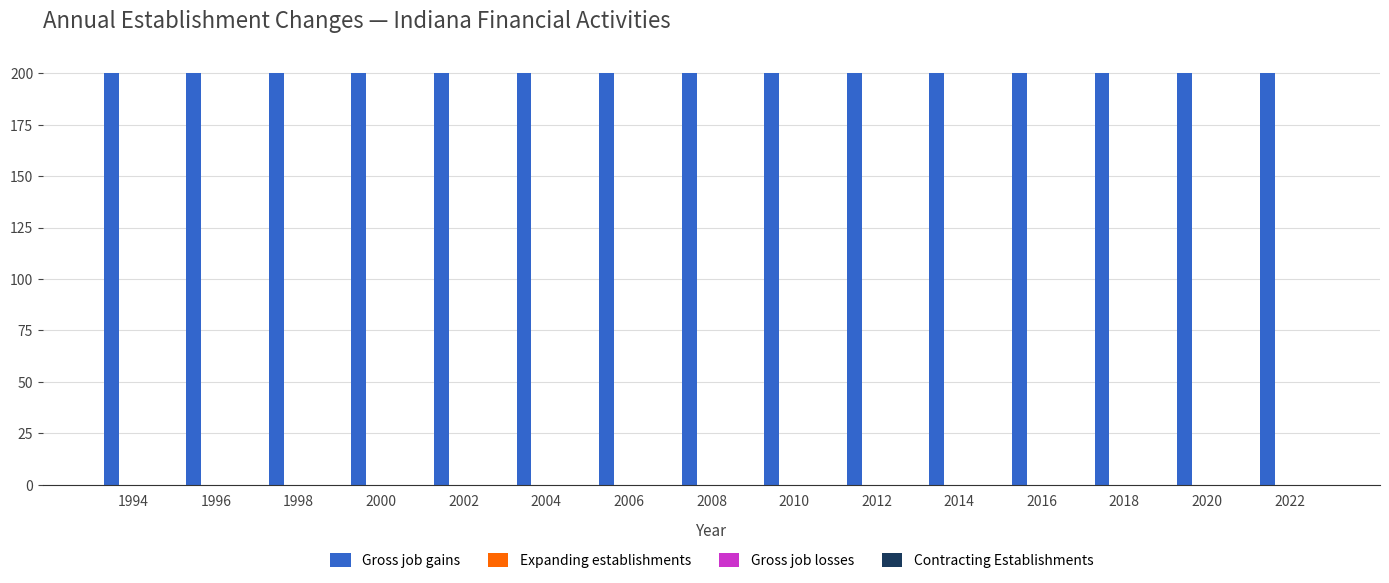

The Gross job gains series shows 200 at 2016. True or false?

True